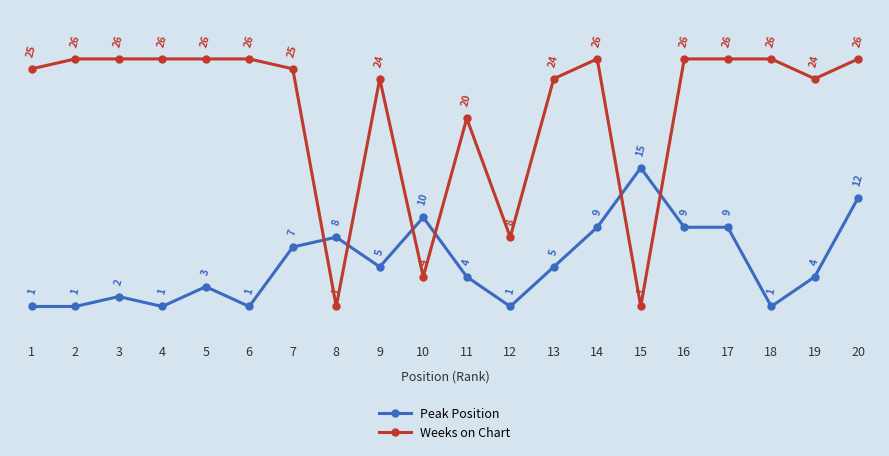

At which label does Peak Position first exceed 5?

7